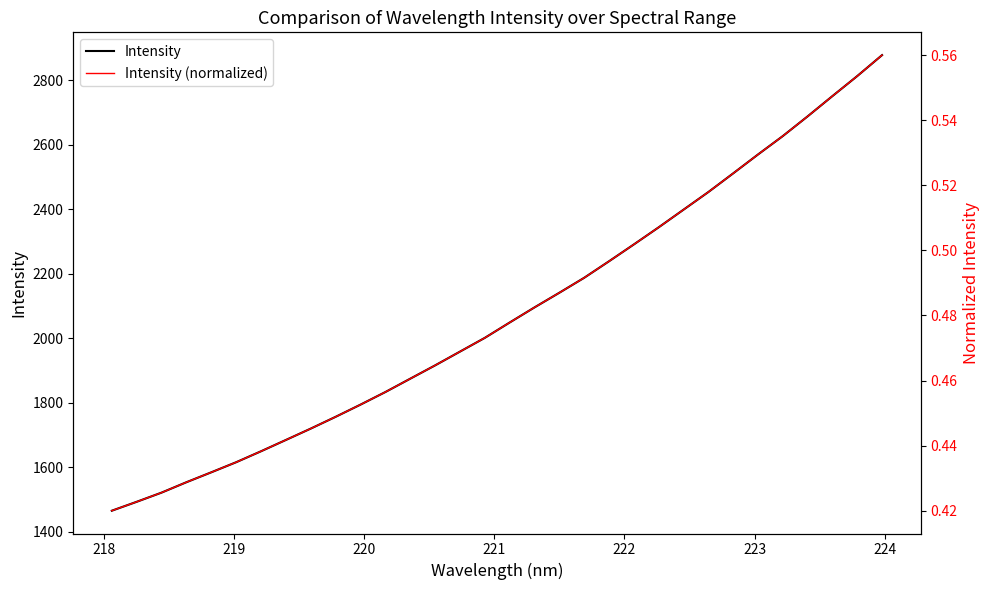

Rank the series by their average value, from lowest to highest.

Intensity (normalized), Intensity